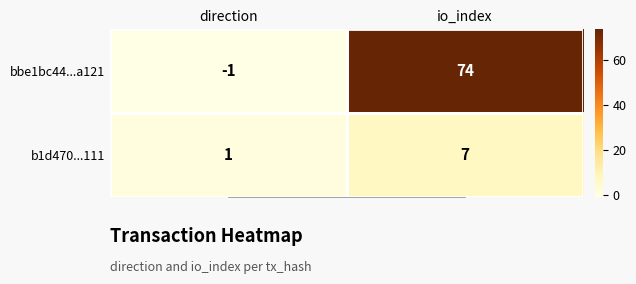

What is the spread (max minus min) of values at io_index?

67